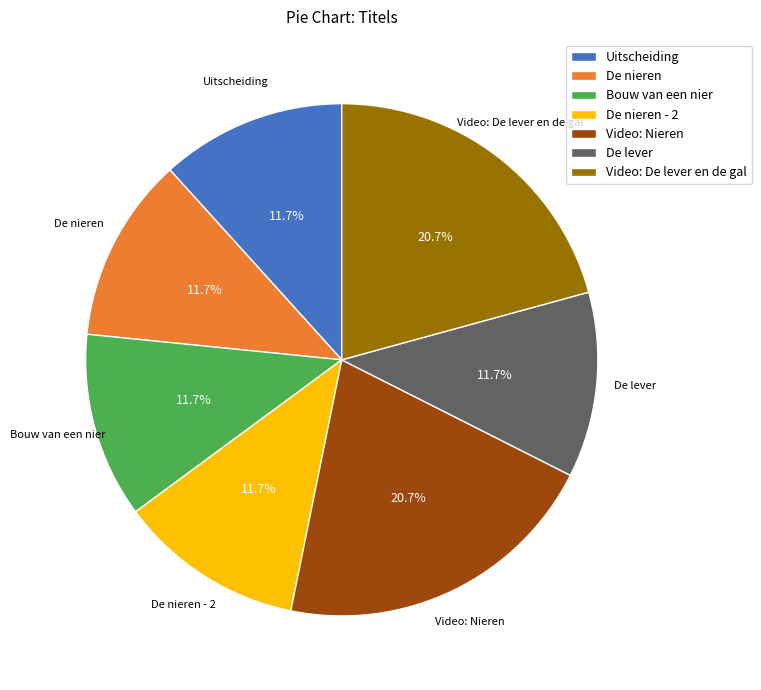

Does any single category account for the majority?

No